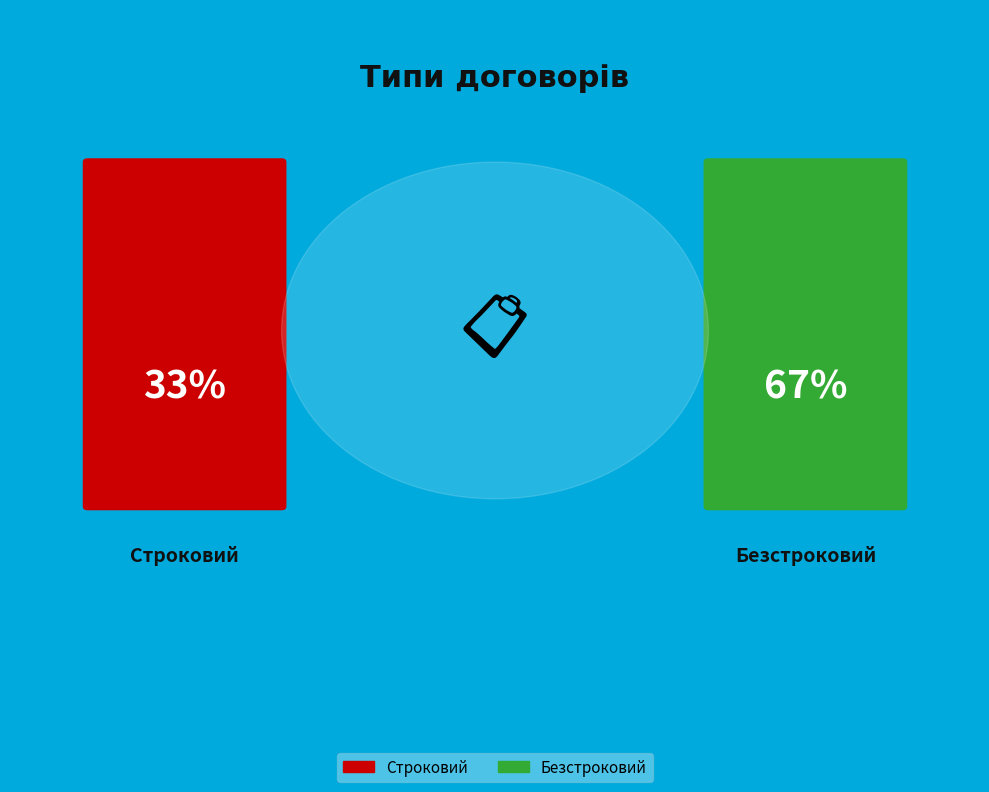

To the nearest percent, what portion does Безстроковий represent?

67%